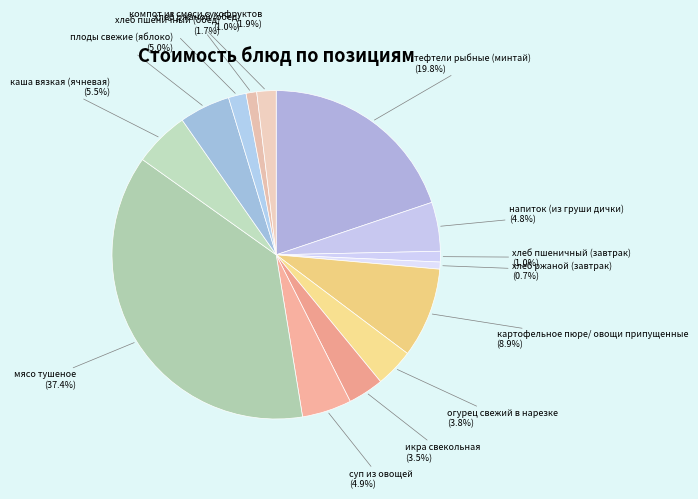

Count the number of slices in the pie.

14